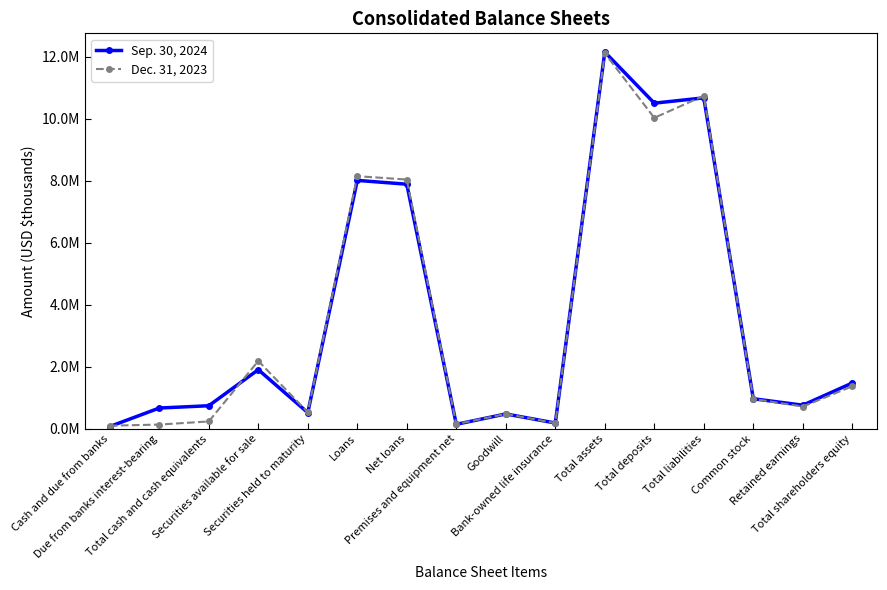

Reading right to left, transcribe all the data shown in this chart.

Sep. 30, 2024: Total shareholders equity=1477525	Retained earnings=761881	Common stock=970450	Total liabilities=10675905	Total deposits=10504929	Total assets=12153430	Bank-owned life insurance=187236	Goodwill=478750	Premises and equipment net=144868	Net loans=7890820	Loans=8013538	Securities held to maturity=521801	Securities available for sale=1907458	Total cash and cash equivalents=744441	Due from banks interest-bearing=670407	Cash and due from banks=74034
Dec. 31, 2023: Total shareholders equity=1372380	Retained earnings=716420	Common stock=963990	Total liabilities=10742562	Total deposits=10031599	Total assets=12114942	Bank-owned life insurance=183897	Goodwill=478750	Premises and equipment net=150957	Net loans=8040249	Loans=8150102	Securities held to maturity=533678	Securities available for sale=2189379	Total cash and cash equivalents=237855	Due from banks interest-bearing=136964	Cash and due from banks=100891